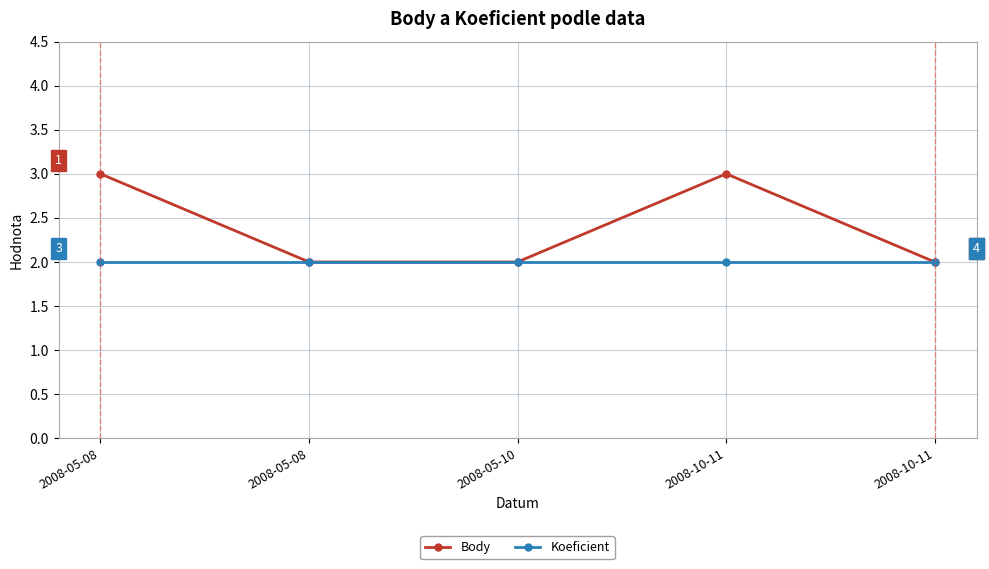

Count the number of data series in this chart.

2